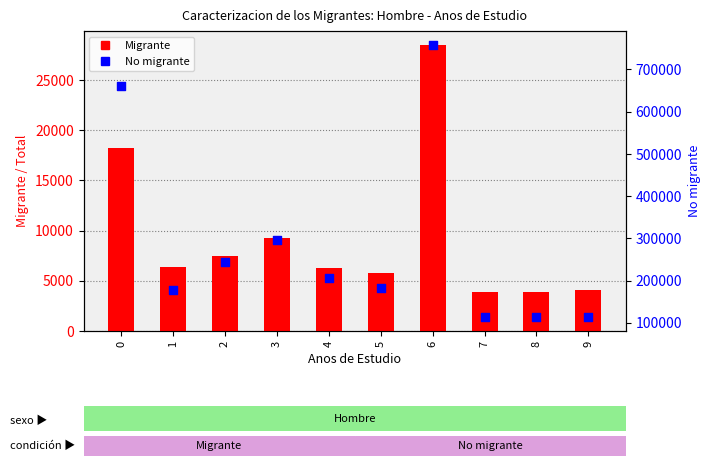

Which series has the largest total across all categories?

No migrante